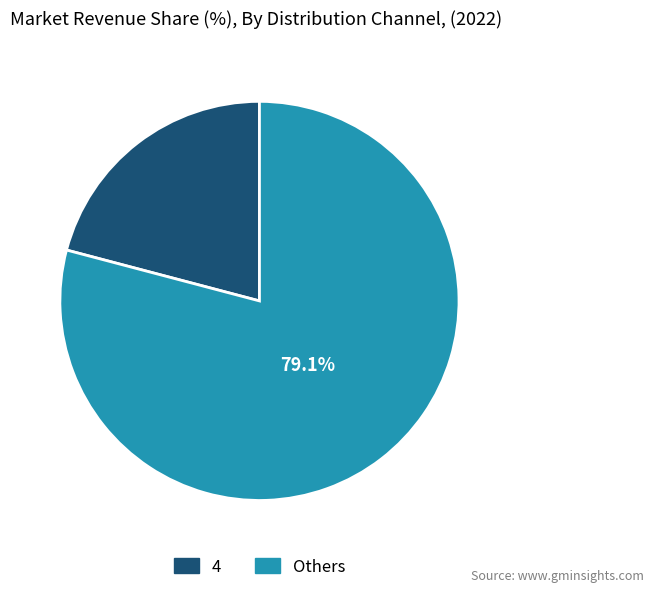

Does any single category account for the majority?

Yes